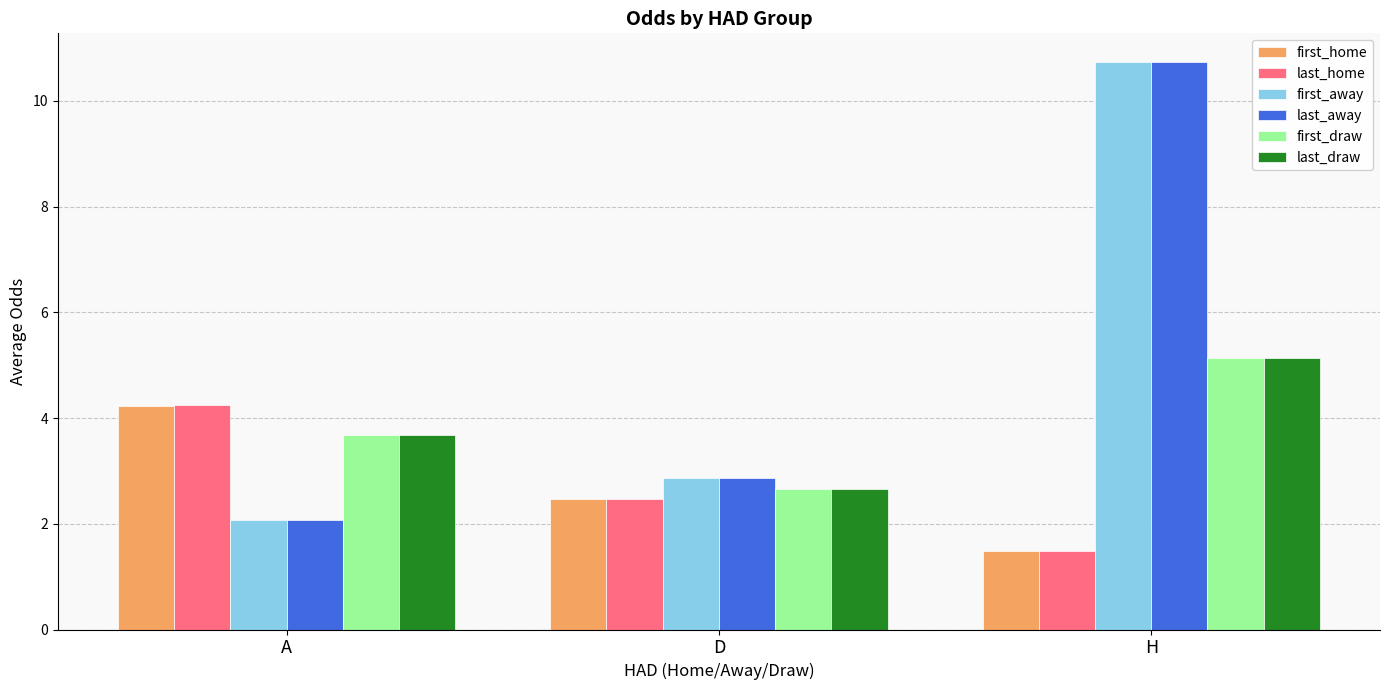

Between A and D, which series saw the biggest shift?

last_home